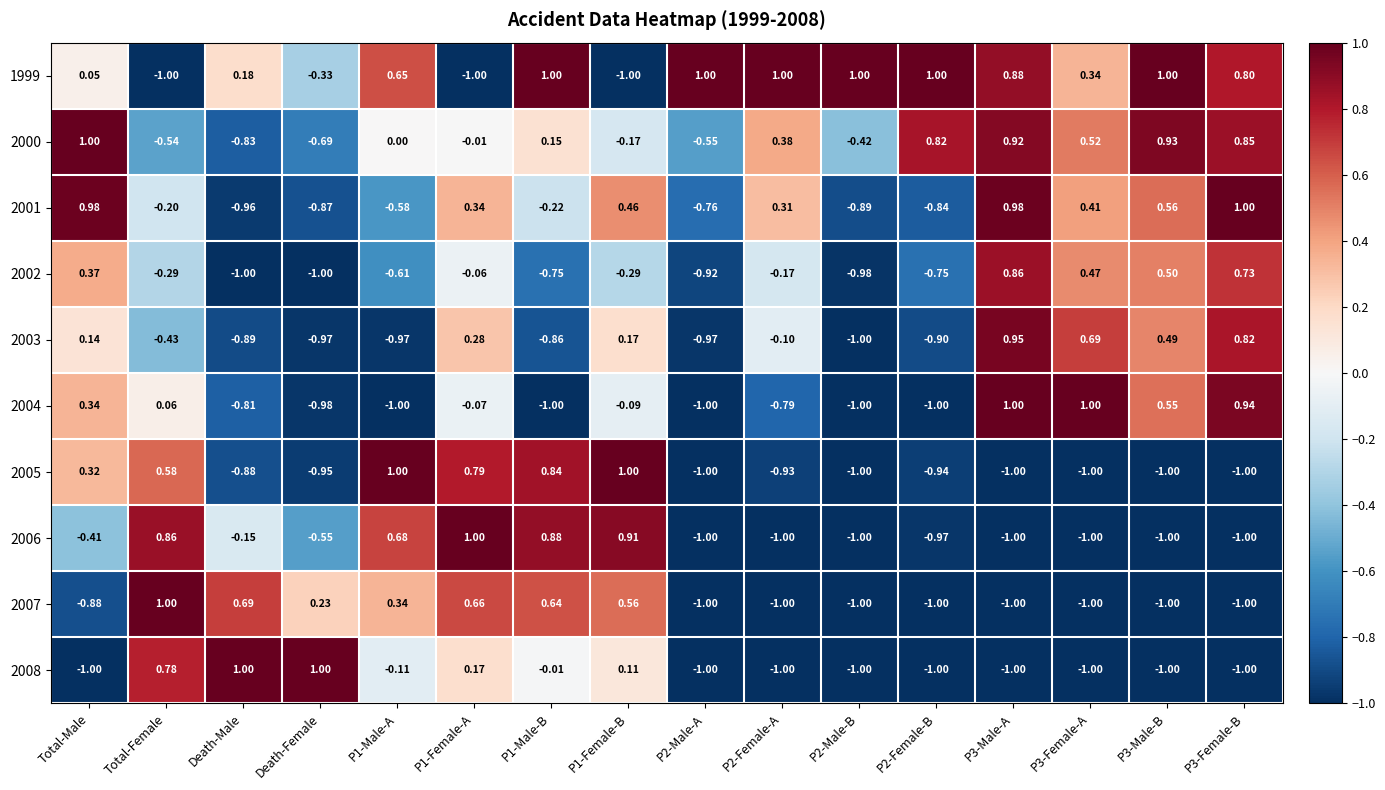

At which label does 1999 first exceed 0?

Total-Male